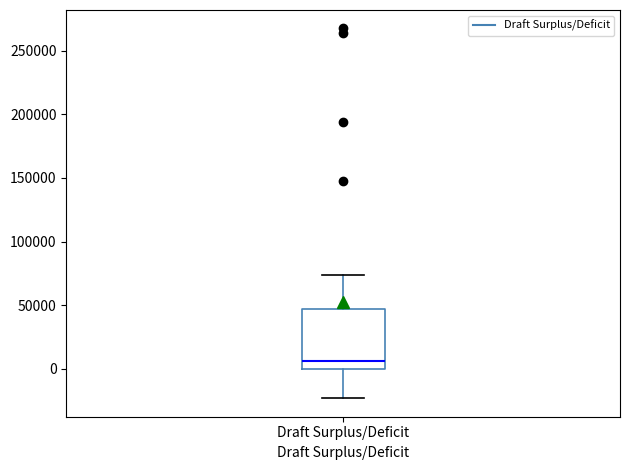

Read this box plot against the y-axis: the position of the median line, the range covered by the box, and the ends of both whiskers. The values are not printed on the chart, so give them approximately, as read against the axis.

median 5000, box 0 to 45000, whiskers -25000 to 75000